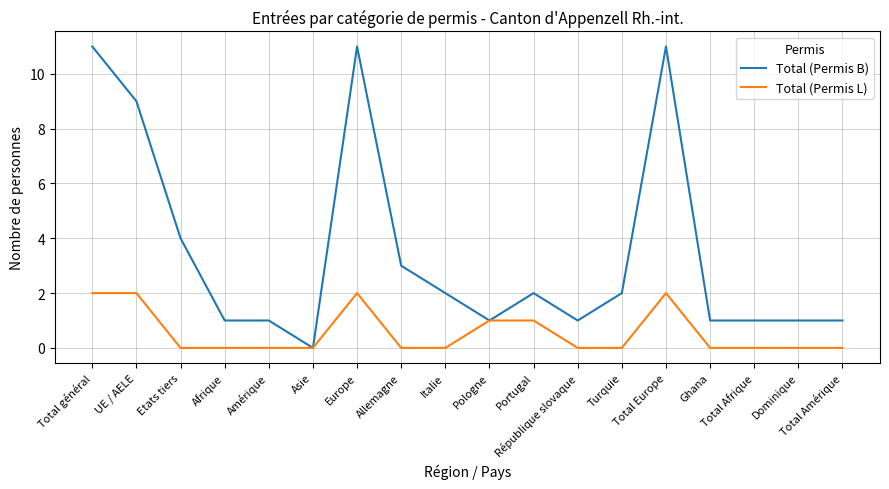

Is the value of Total (Permis B) at Portugal greater than the value of Total (Permis L) at Total Amérique?

Yes